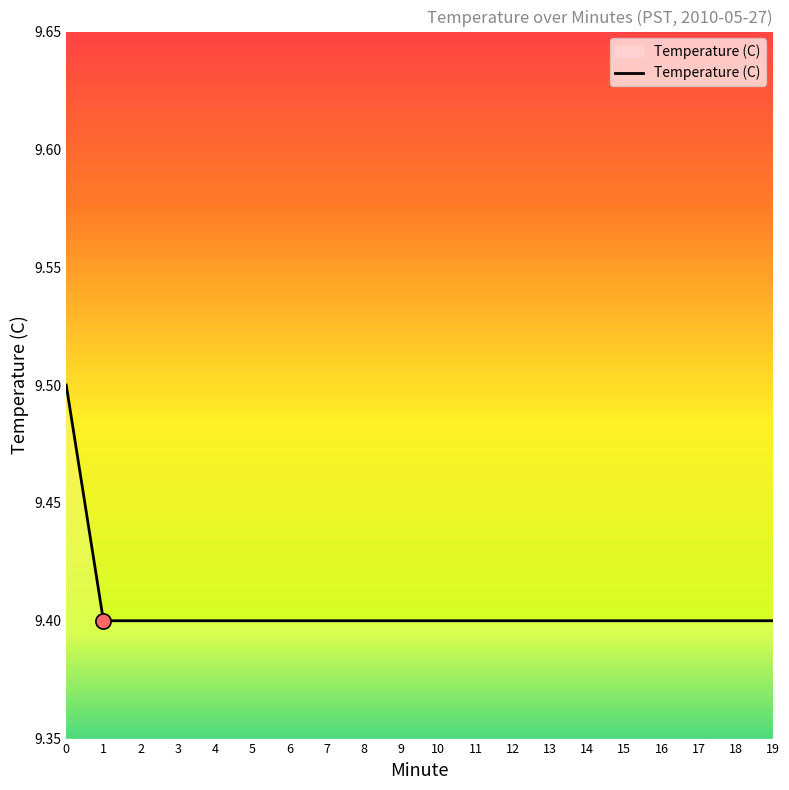

Approximately how many times larger is the value at 5 compared to 1?

1.0